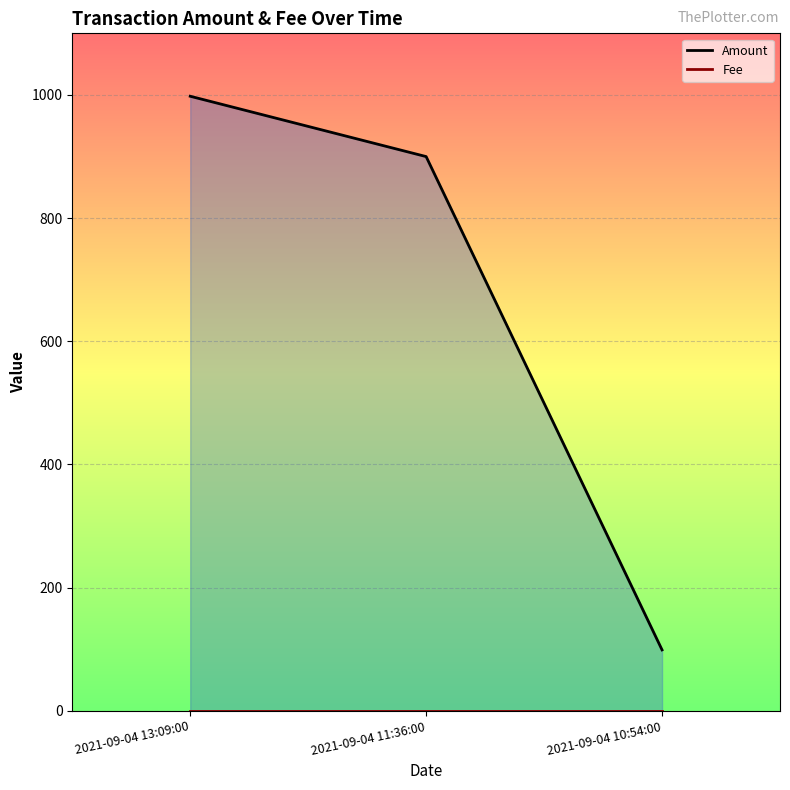

Is the value of Amount at 2021-09-04 13:09:00 greater than the value of Fee at 2021-09-04 13:09:00?

Yes